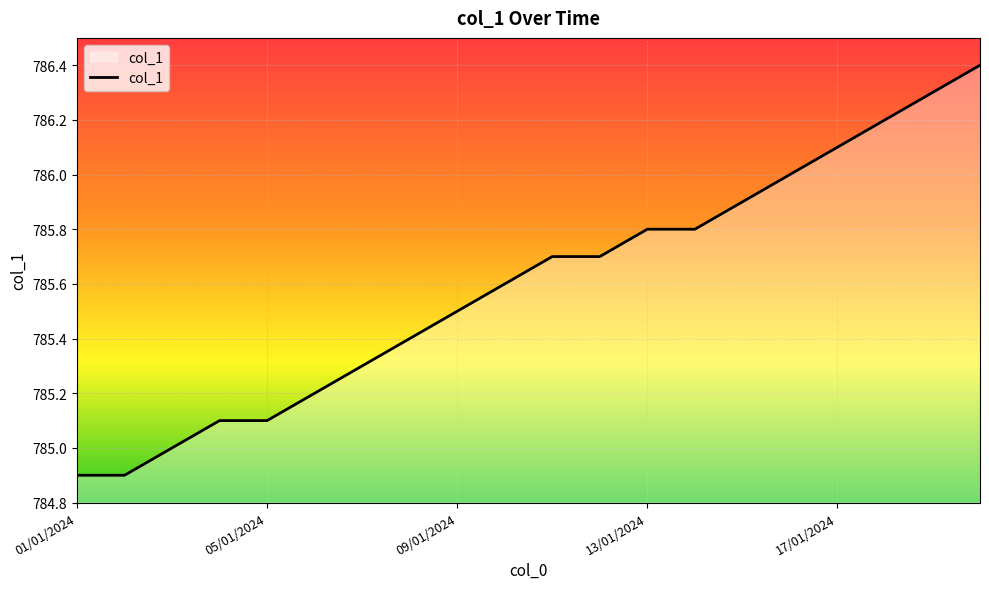

What is the smallest value displayed?

784.9